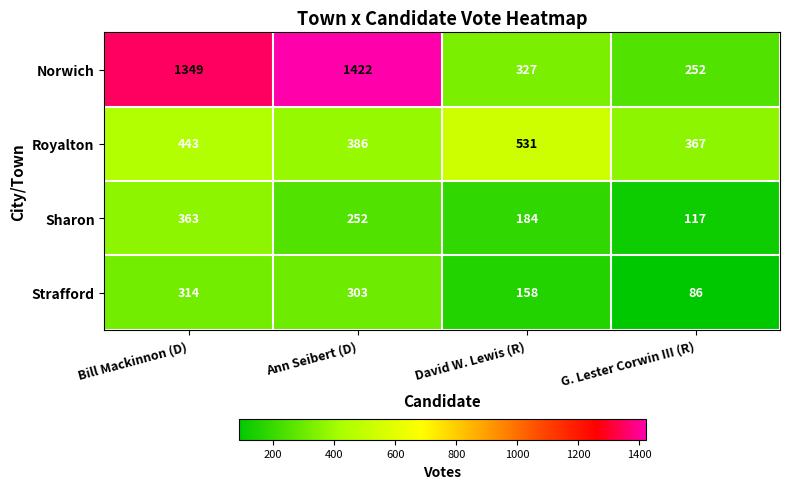

True or false: Sharon has a value of 363 at Bill Mackinnon (D).

True